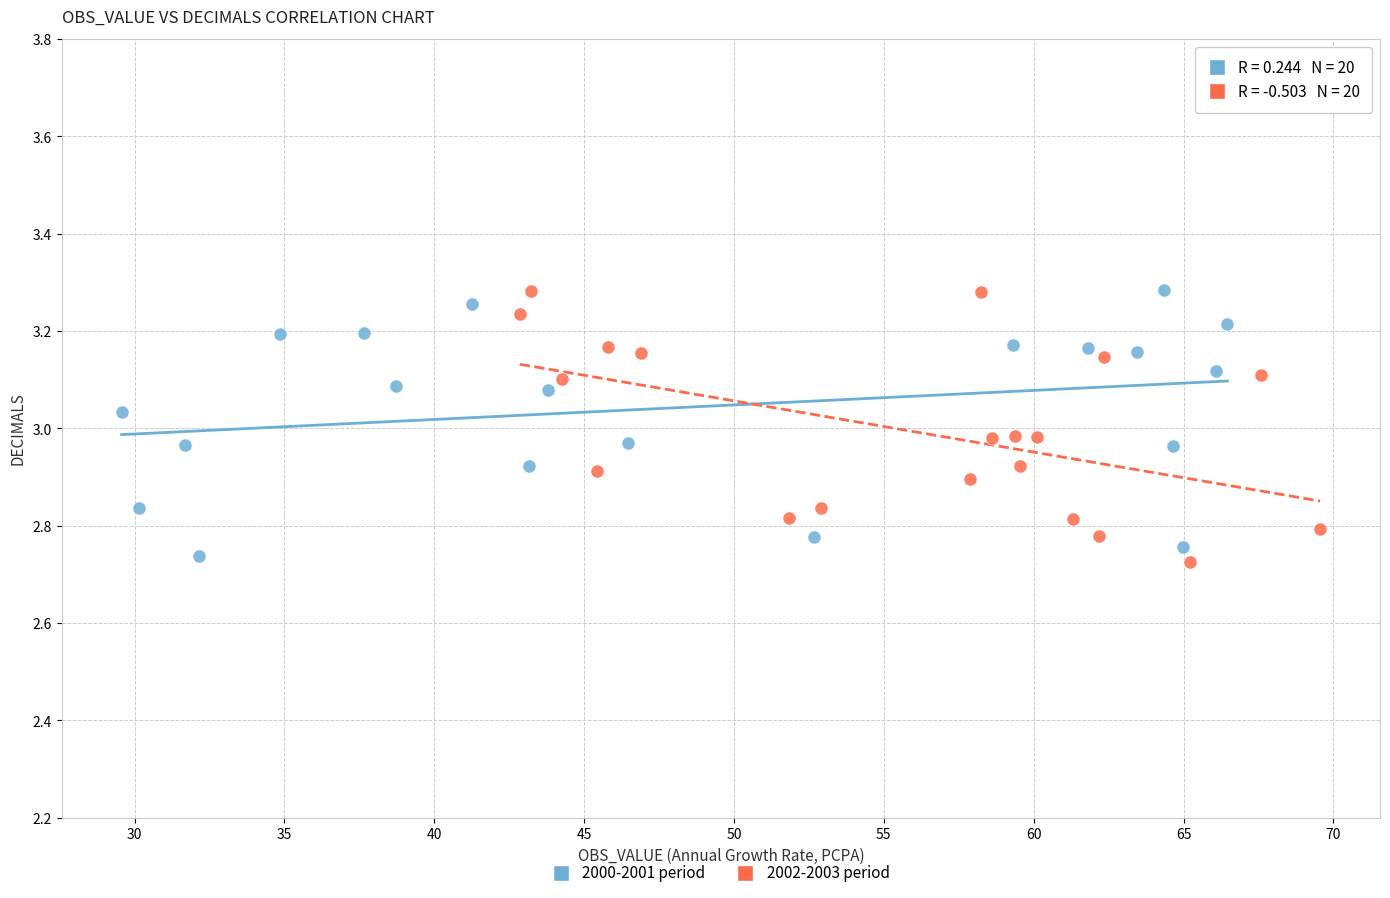

What are all the series names shown in the legend?

2000-2001 period, 2002-2003 period